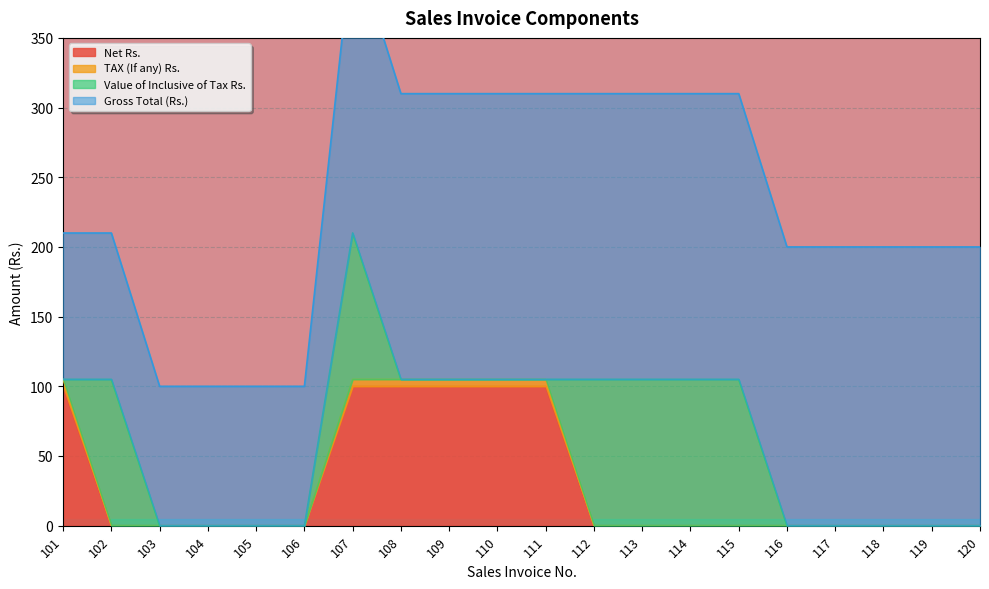

Which has a higher value, 109 or 115?

109